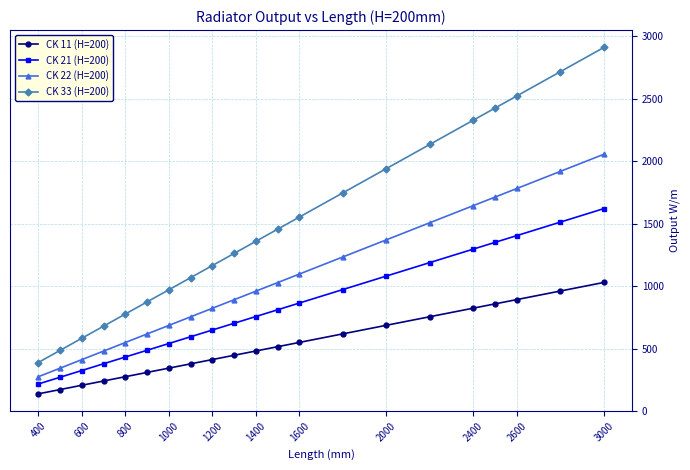

What is the value of the CK 33 (H=200) point at the 15th from the left?

1940.0